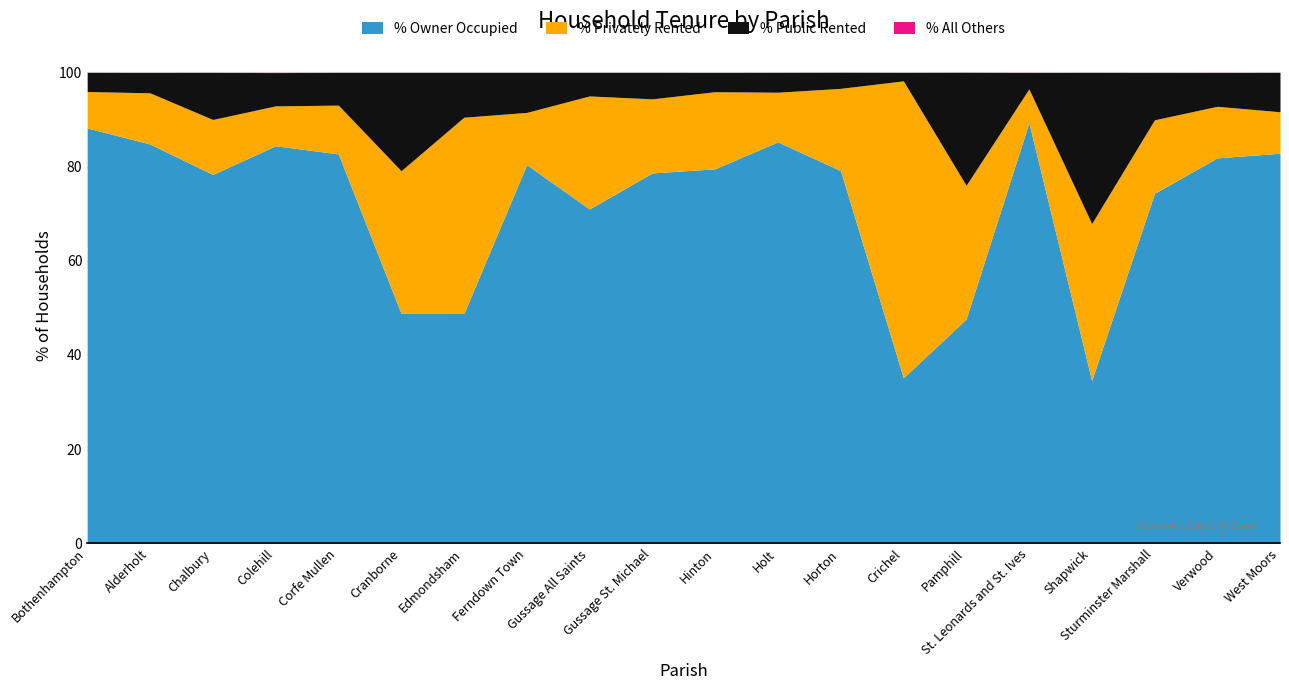

Where is % Owner Occupied nearest to the value 61?

Gussage All Saints